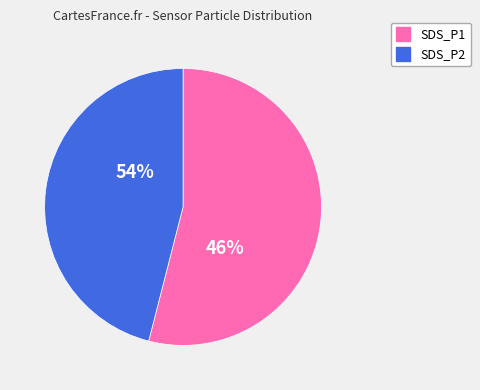

Between 39 and 38, which is larger?

39